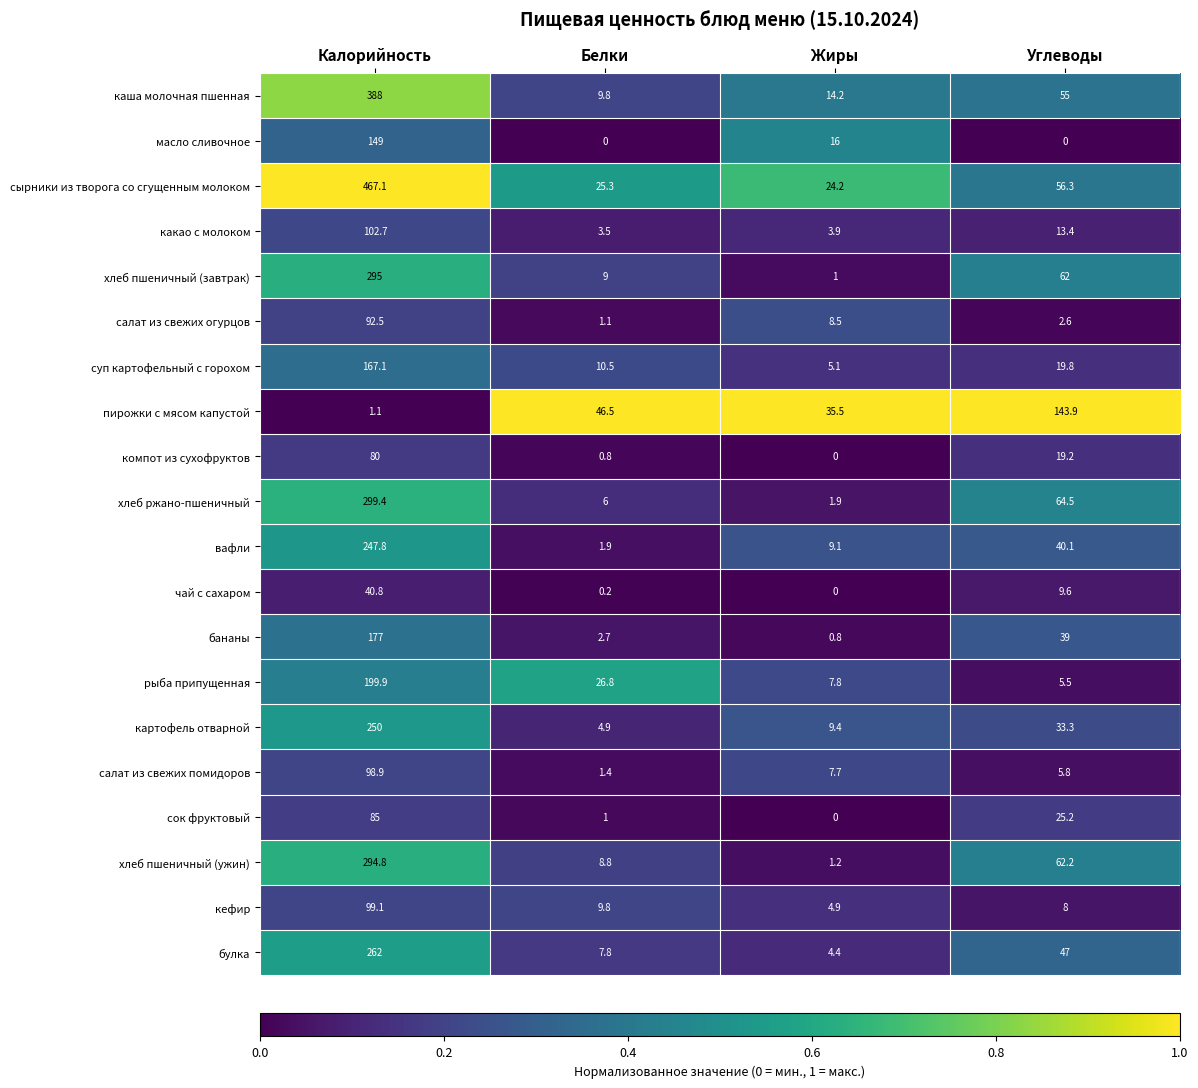

Which series changed the most between Калорийность and Белки?

сырники из творога со сгущенным молоком